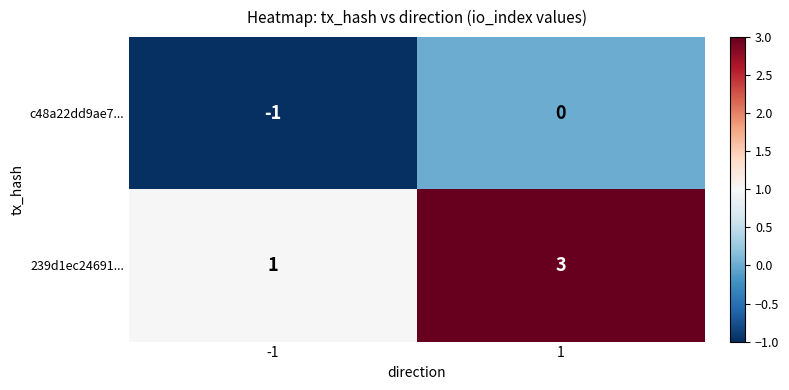

What is the greatest value displayed?

3